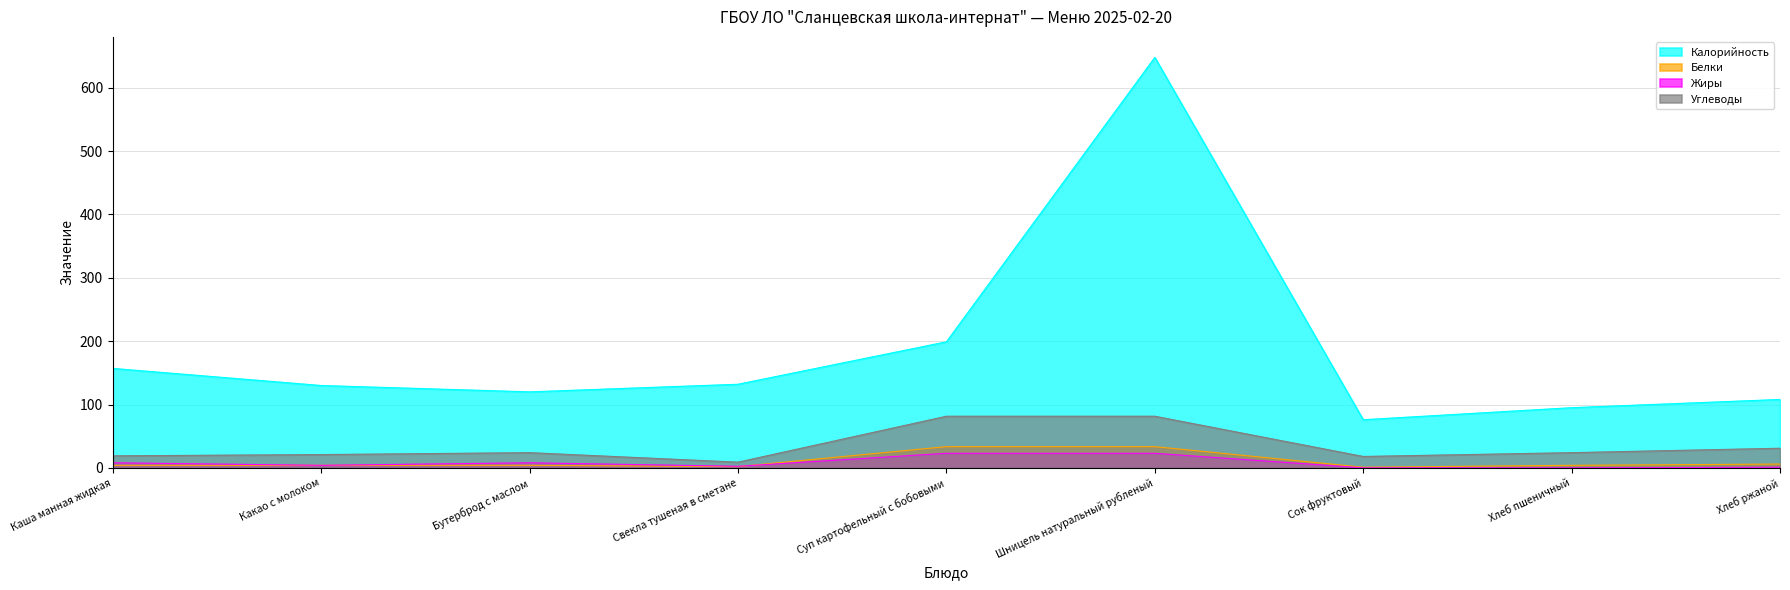

Does the chart have visible grid lines?

Yes